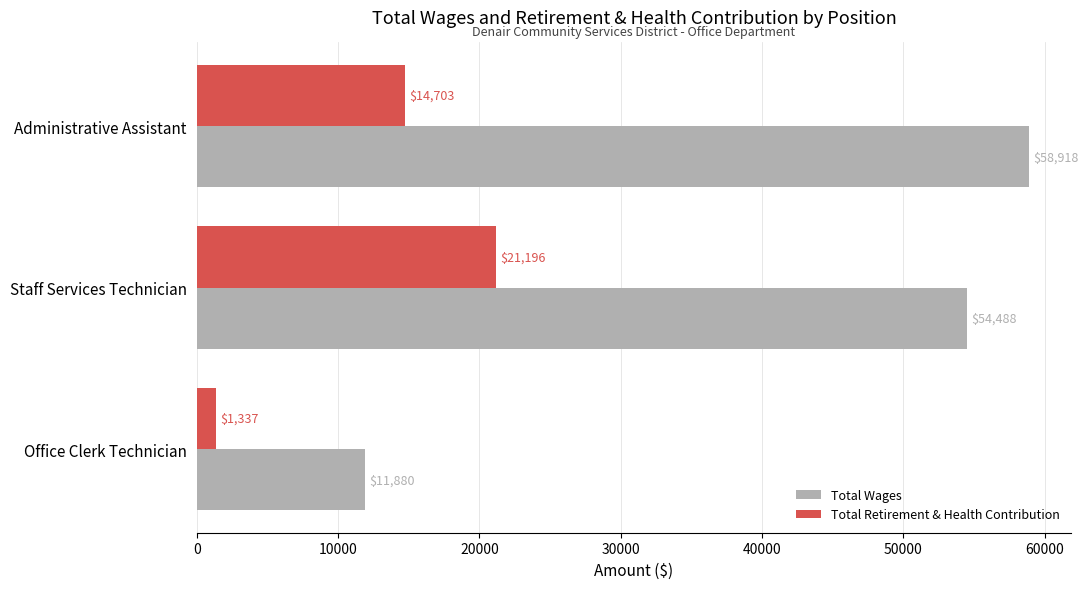

Is it true that Total Retirement & Health Contribution equals 14703 at Administrative Assistant?

True